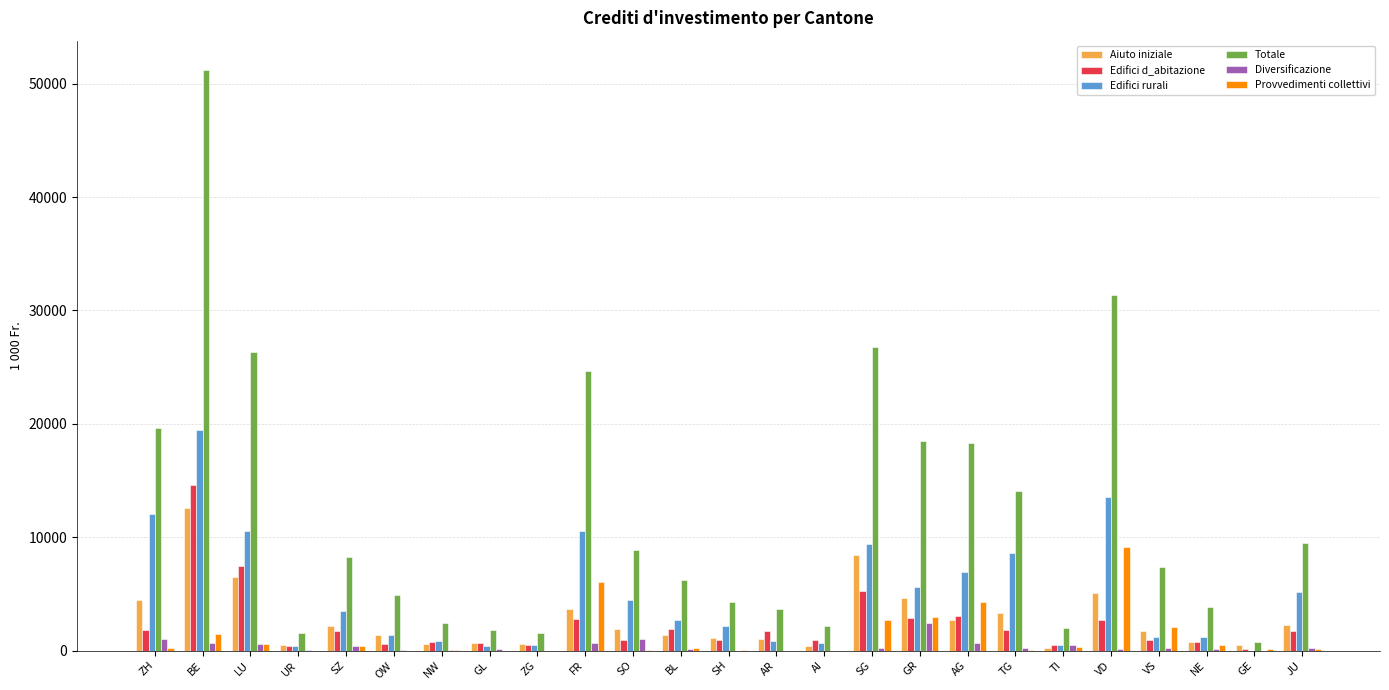

What is the greatest value displayed?

51235.3